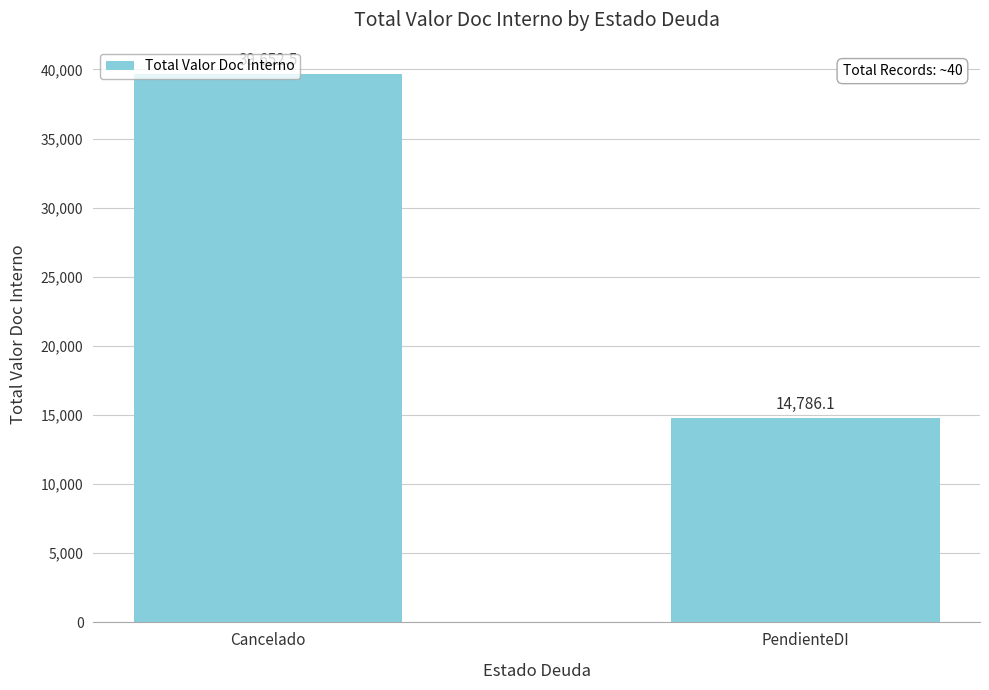

Where is the data nearest to the value 27219?

PendienteDI